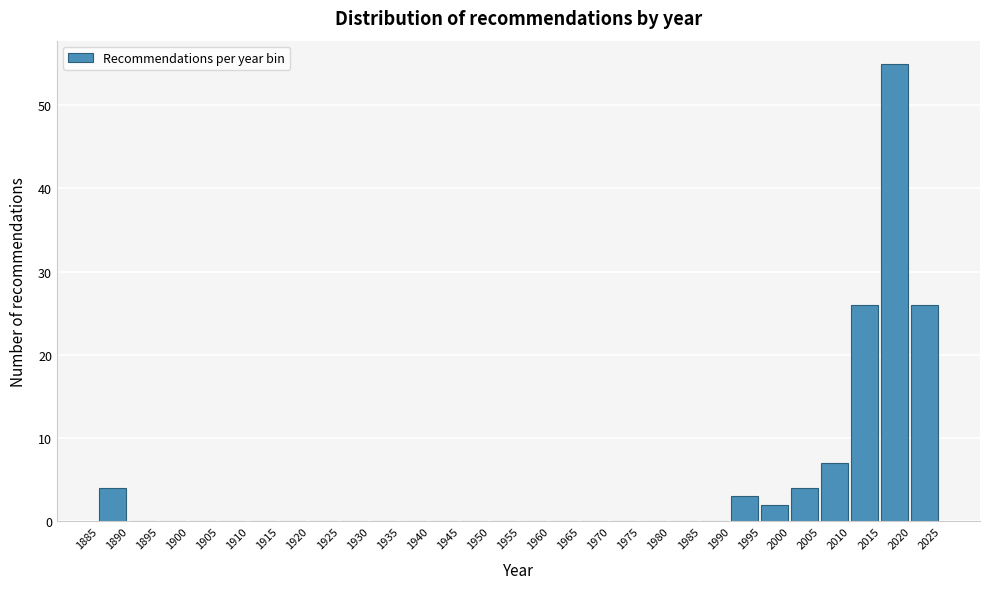

Over which range of the x-axis is the bar tallest?

2015 to 2020